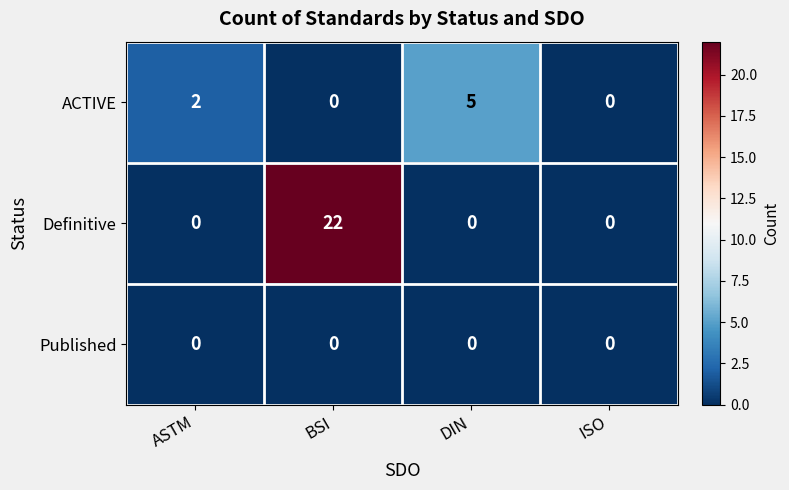

How many values in the ACTIVE series are below 2?

2